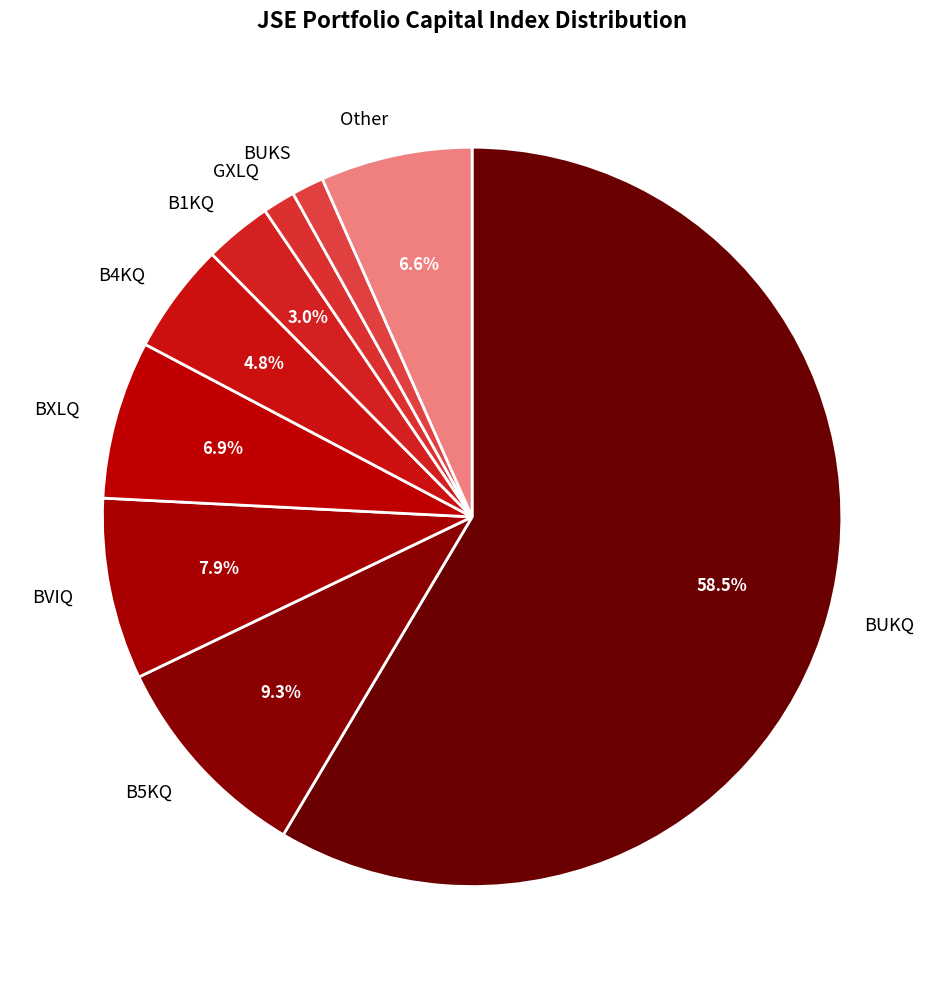

Which category accounts for the majority?

BUKQ